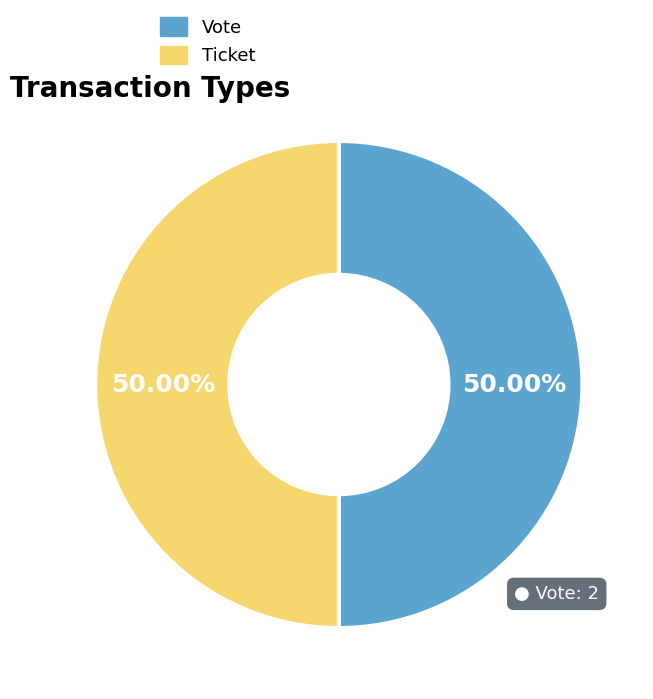

Combined, do Vote and Ticket account for over 50%?

Yes